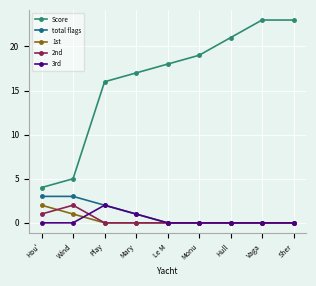

Reading left to right, transcribe all the data shown in this chart.

Score: 4	5	16	17	18	19	21	23	23
total flags: 3	3	2	1	0	0	0	0	0
1st: 2	1	0	0	0	0	0	0	0
2nd: 1	2	0	0	0	0	0	0	0
3rd: 0	0	2	1	0	0	0	0	0